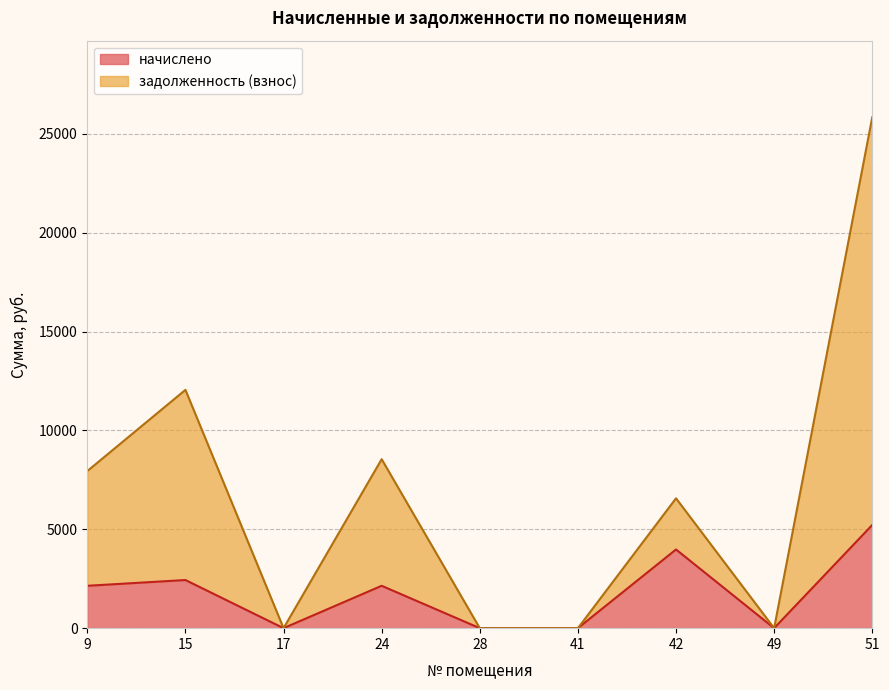

What is the maximum value for задолженность (взнос)?

25840.4